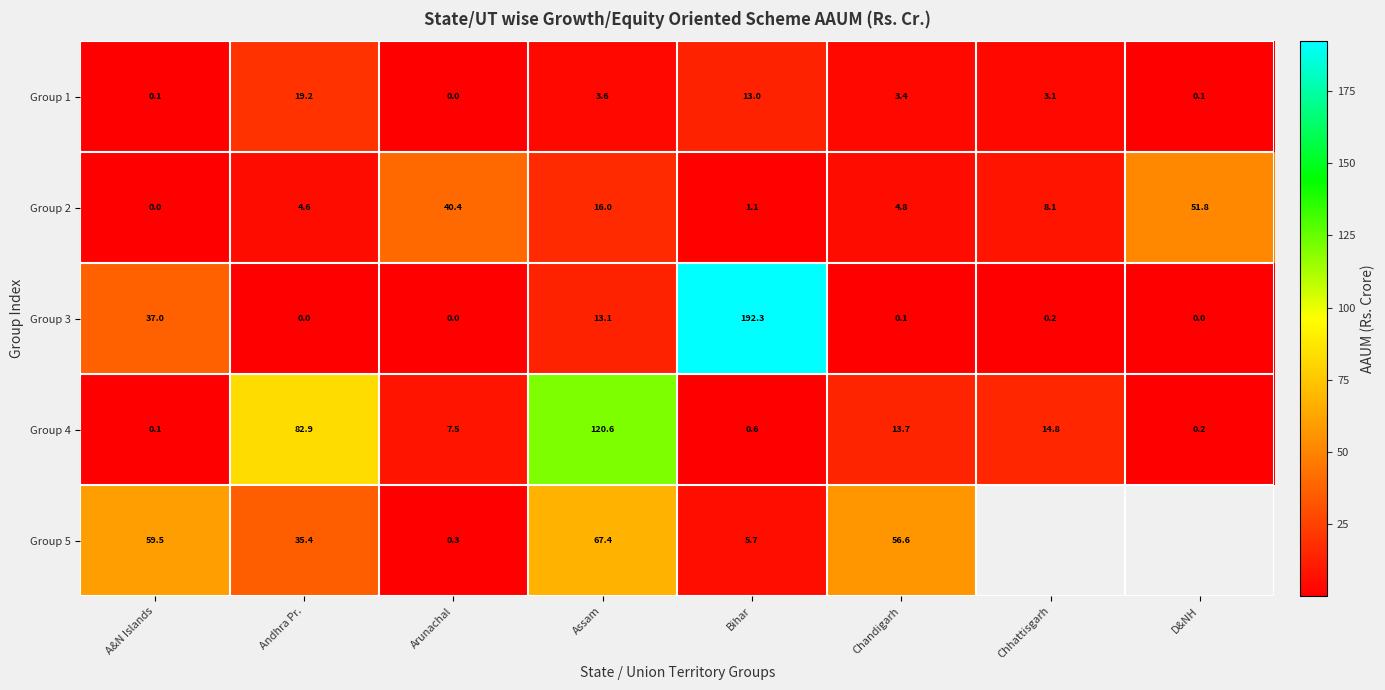

At which label does Group 2 first exceed 8?

Arunachal